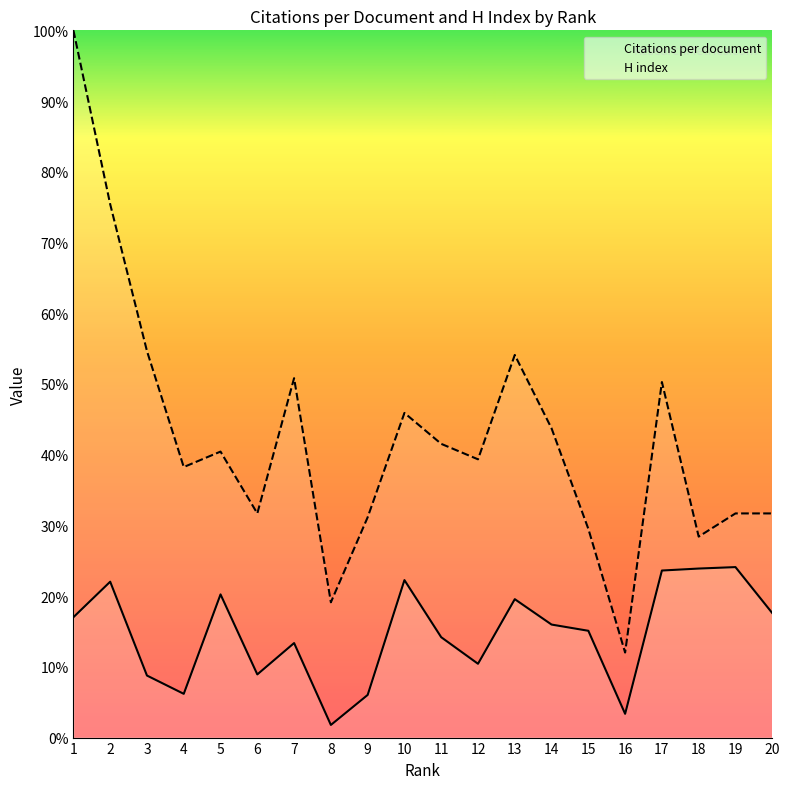

True or false: Citations per document and H index cross at least once.

False